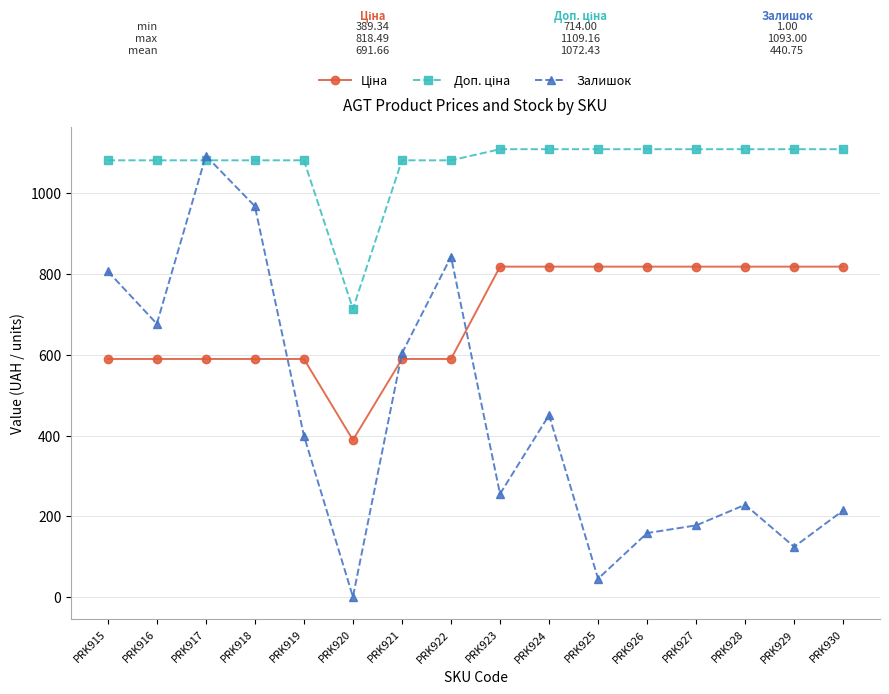

Where is the first local minimum for Залишок?

PRK916